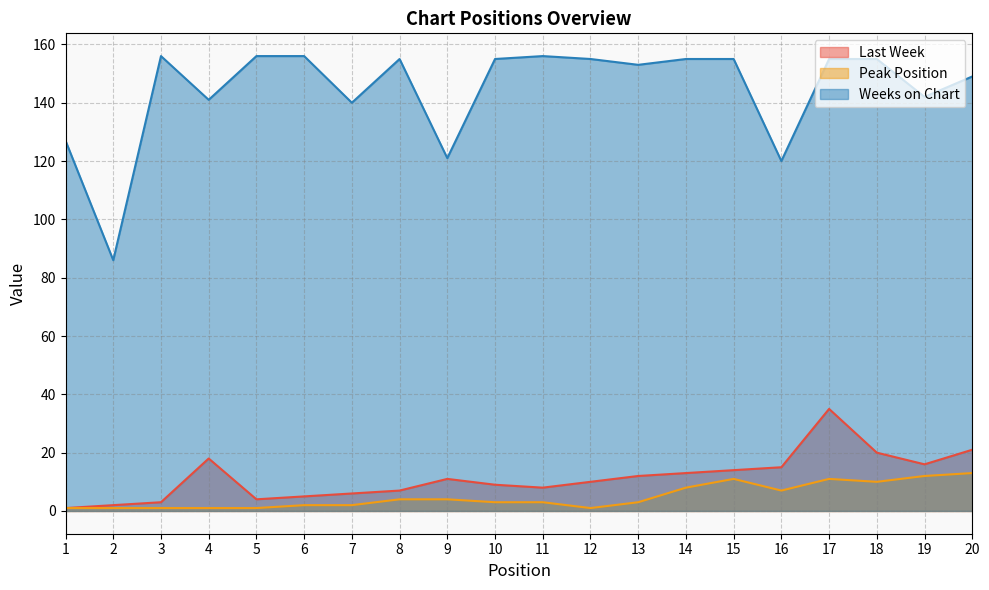

Reading left to right, what are all the values shown in this chart?

Last Week: 1=1	2=2	3=3	4=18	5=4	6=5	7=6	8=7	9=11	10=9	11=8	12=10	13=12	14=13	15=14	16=15	17=35	18=20	19=16	20=21
Peak Position: 1=1	2=1	3=1	4=1	5=1	6=2	7=2	8=4	9=4	10=3	11=3	12=1	13=3	14=8	15=11	16=7	17=11	18=10	19=12	20=13
Weeks on Chart: 1=127	2=86	3=156	4=141	5=156	6=156	7=140	8=155	9=121	10=155	11=156	12=155	13=153	14=155	15=155	16=120	17=155	18=155	19=142	20=149